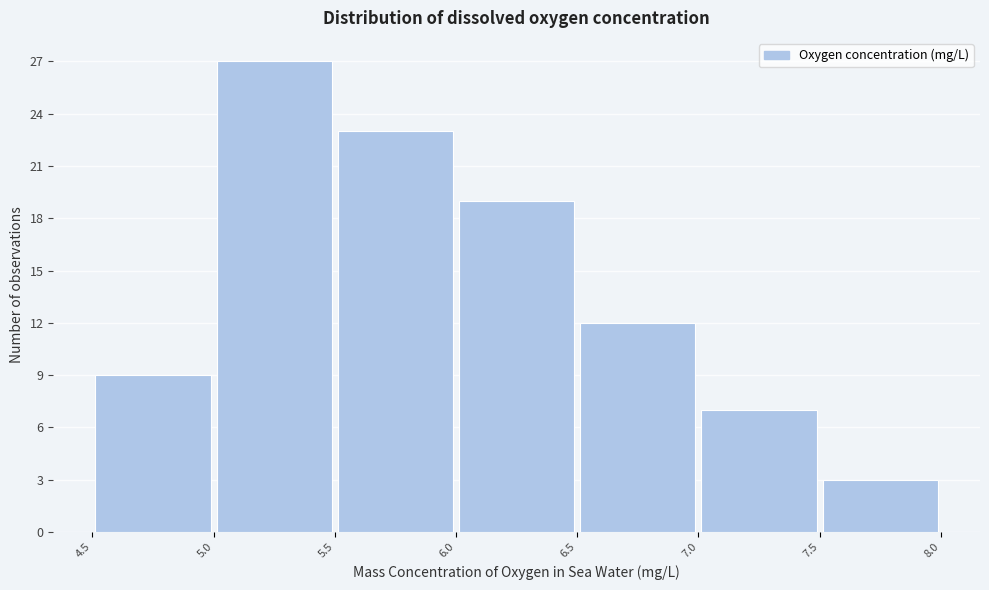

Over which range of the x-axis is the bar tallest?

5.0 to 5.5